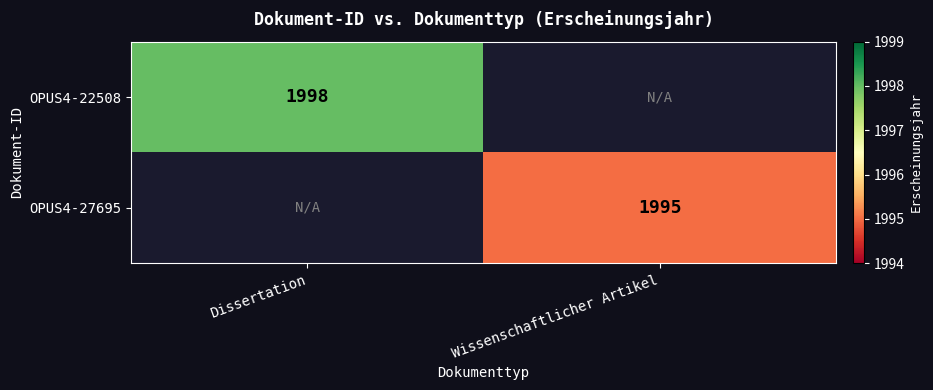

True or false: OPUS4-27695 has a value of 1106.0 at Wissenschaftlicher Artikel.

False